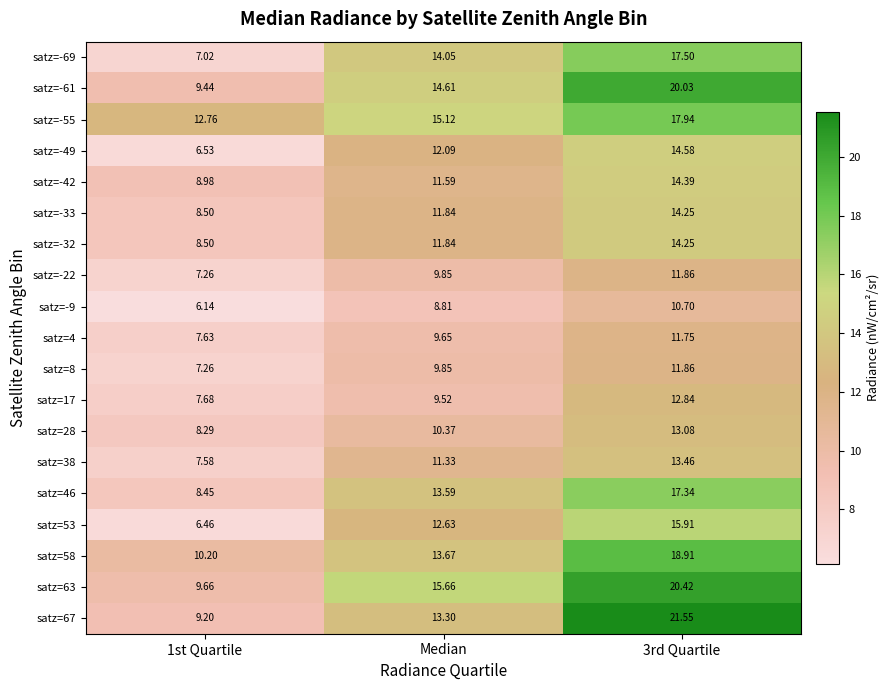

Which label corresponds to the smallest value in the chart?

1st Quartile